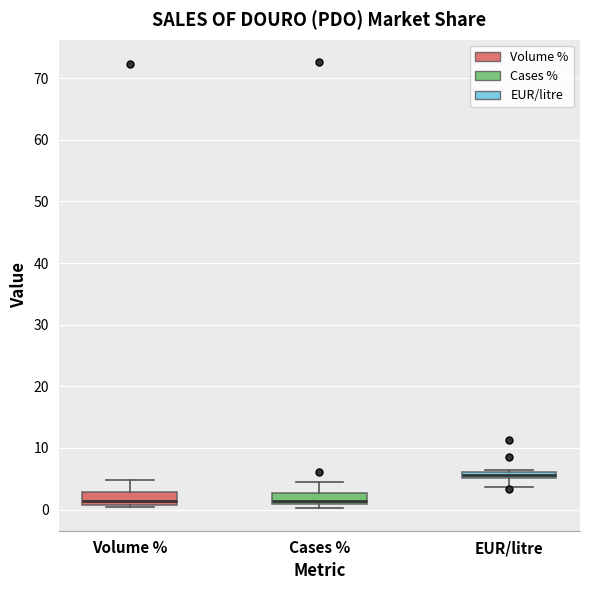

Which box has the highest median line?

EUR/litre